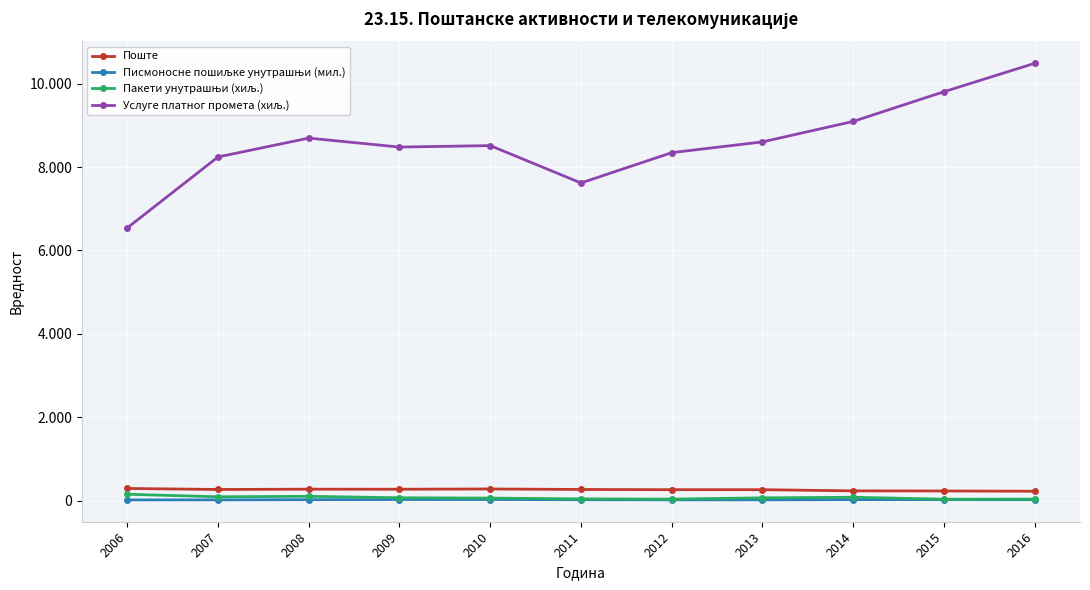

What is the greatest value displayed?

10486